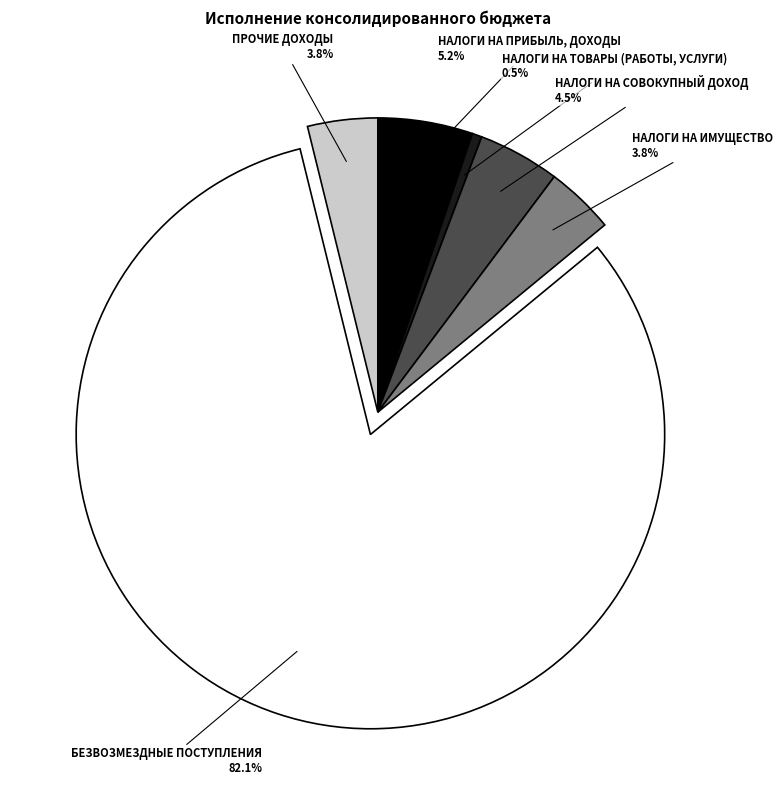

Between НАЛОГИ НА ТОВАРЫ (РАБОТЫ, УСЛУГИ) and БЕЗВОЗМЕЗДНЫЕ ПОСТУПЛЕНИЯ, which is larger?

БЕЗВОЗМЕЗДНЫЕ ПОСТУПЛЕНИЯ